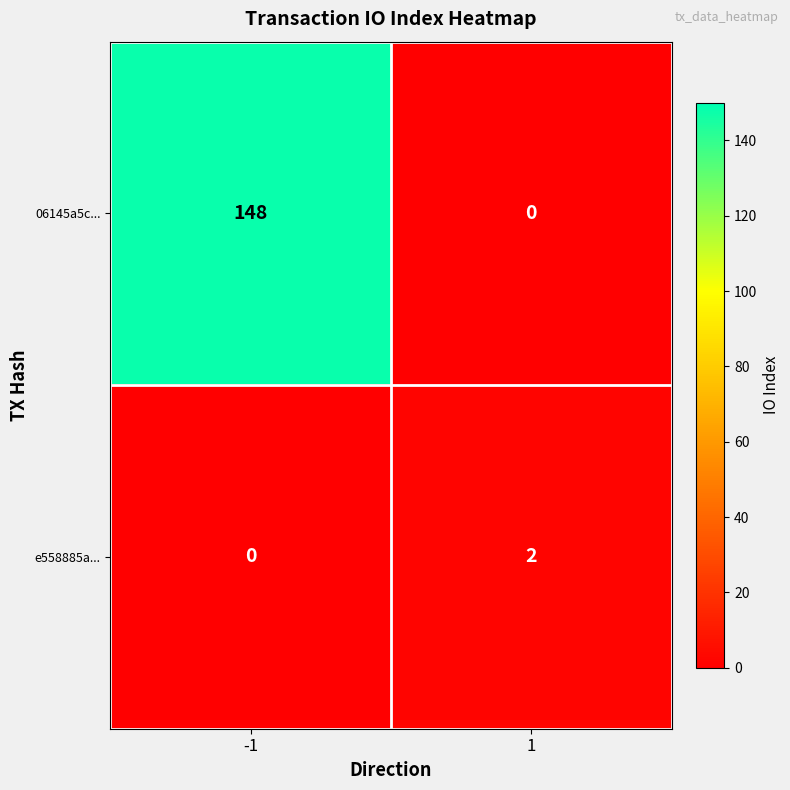

At how many categories does at least one series exceed 128?

1